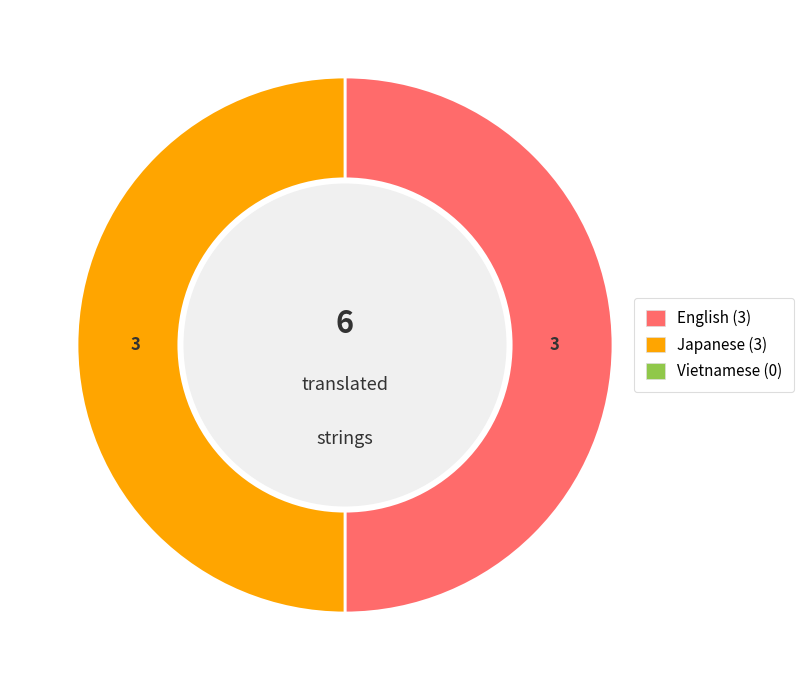

Which slice is the smallest?

Vietnamese